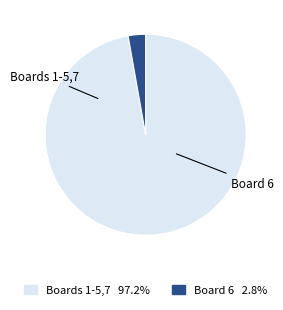

Is there any slice that represents more than half of the pie?

Yes